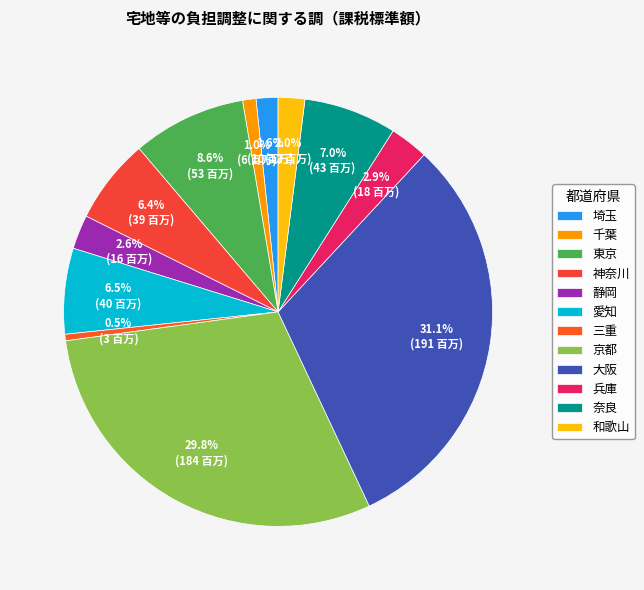

Count the number of slices in the pie.

12